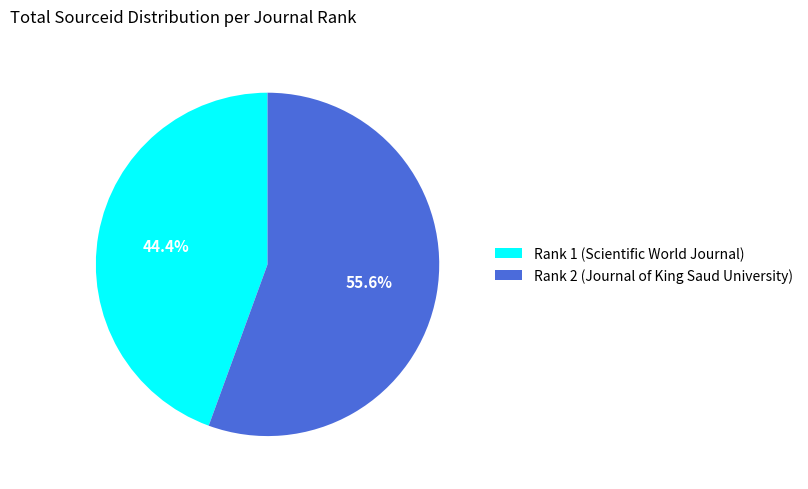

Which category has the biggest portion of the pie?

Rank 2 (Journal of King Saud University)